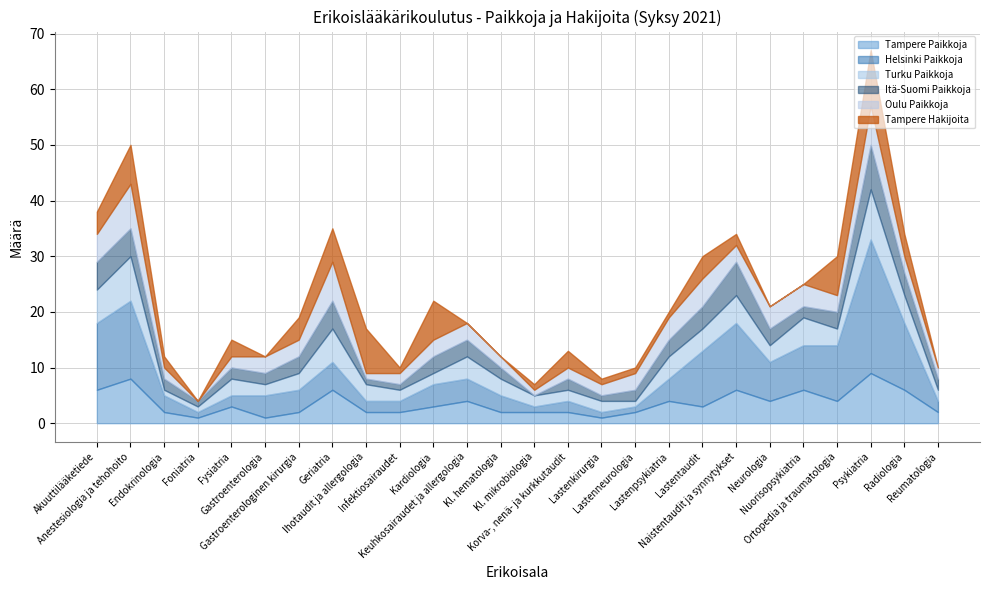

Where do Tampere Paikkoja and Helsinki Paikkoja first cross each other?

Fysiatria and Gastroenterologia